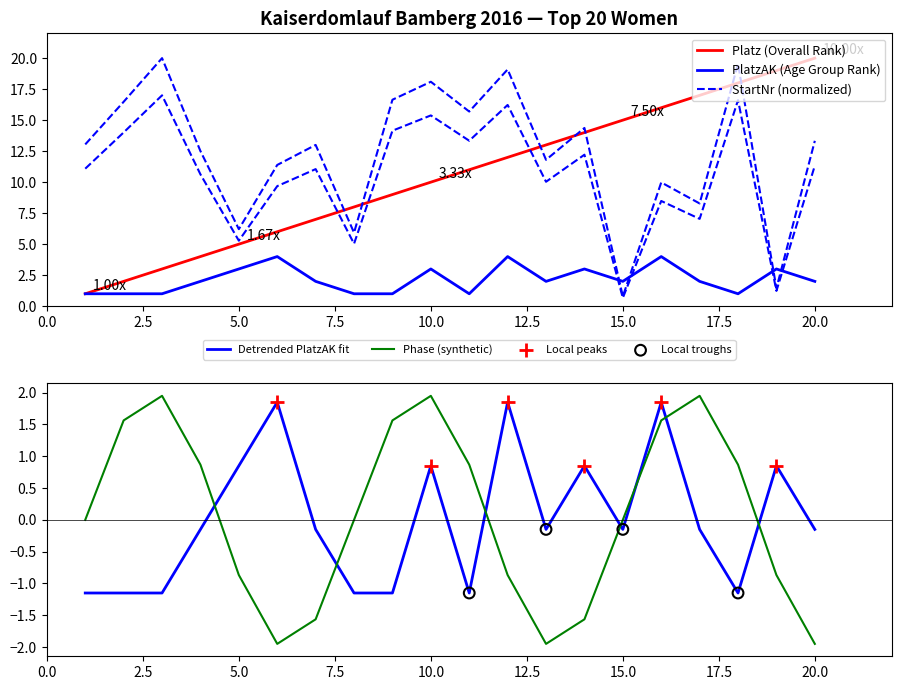

Which series has the widest spread of Y values?

StartNr